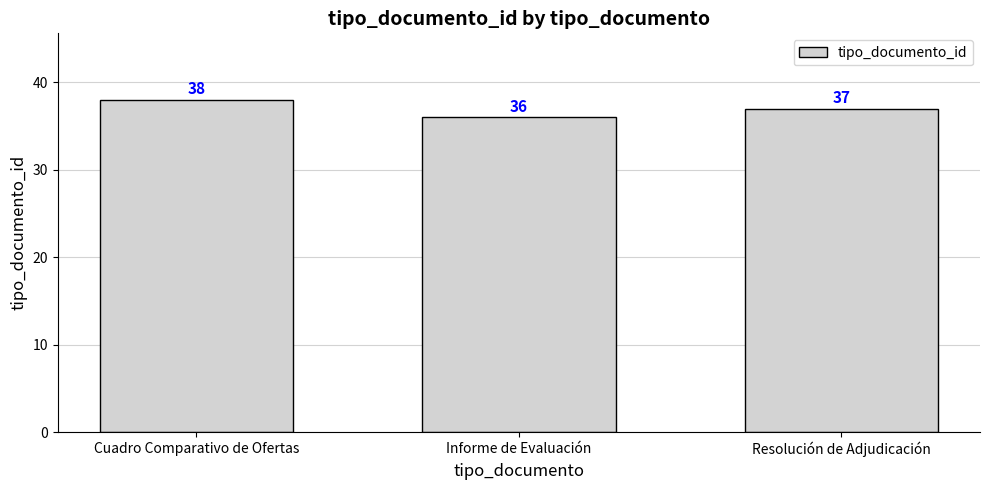

Reading right to left, list all the values displayed in this chart.

37	36	38